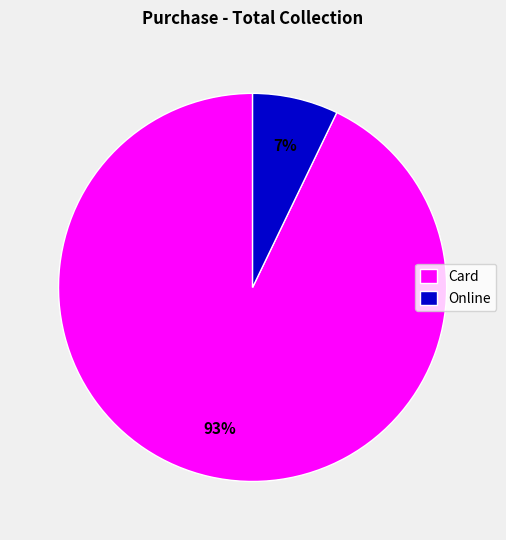

To the nearest percent, what is the difference between the Card and Online slice percentages?

86%